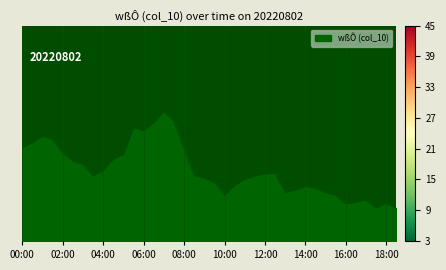

Reading left to right, what are all the values shown in this chart?

00:00=20.4	00:30=21.4	01:00=22.9	01:30=22.1	02:00=19.3	02:30=17.4	03:00=16.7	03:30=14.2	04:00=15.4	04:30=17.8	05:00=18.8	05:30=24.7	06:00=24.1	06:30=25.8	07:00=28.3	07:30=26.1	08:00=20.1	08:30=14.4	09:00=13.7	09:30=12.8	10:00=9.9	10:30=12.1	11:00=13.5	11:30=14.2	12:00=14.6	12:30=14.8	13:00=10.6	13:30=11.1	14:00=11.9	14:30=11.5	15:00=10.6	15:30=9.9	16:00=8.1	16:30=8.5	17:00=8.9	17:30=7.2	18:00=8.2	18:30=7.1